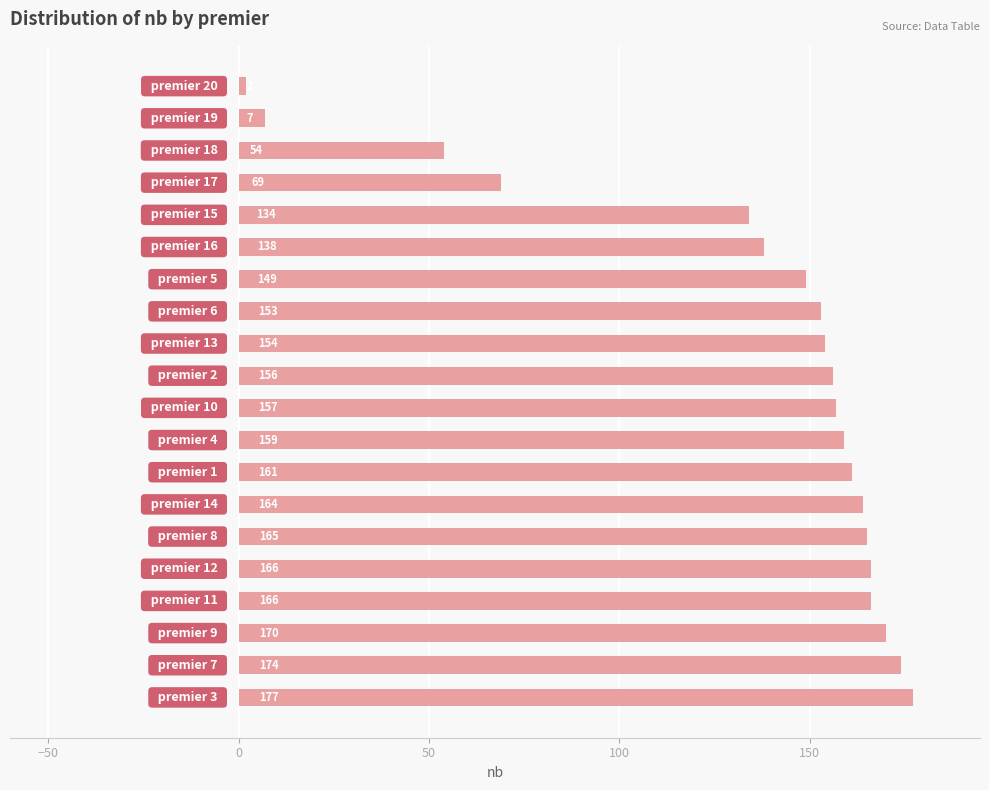

Count the number of categories in the chart.

20